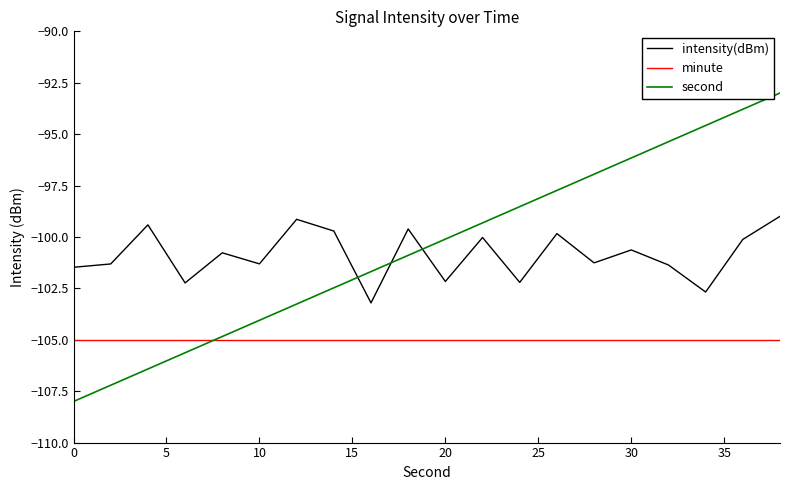

How many values in the second series exceed -100?

9